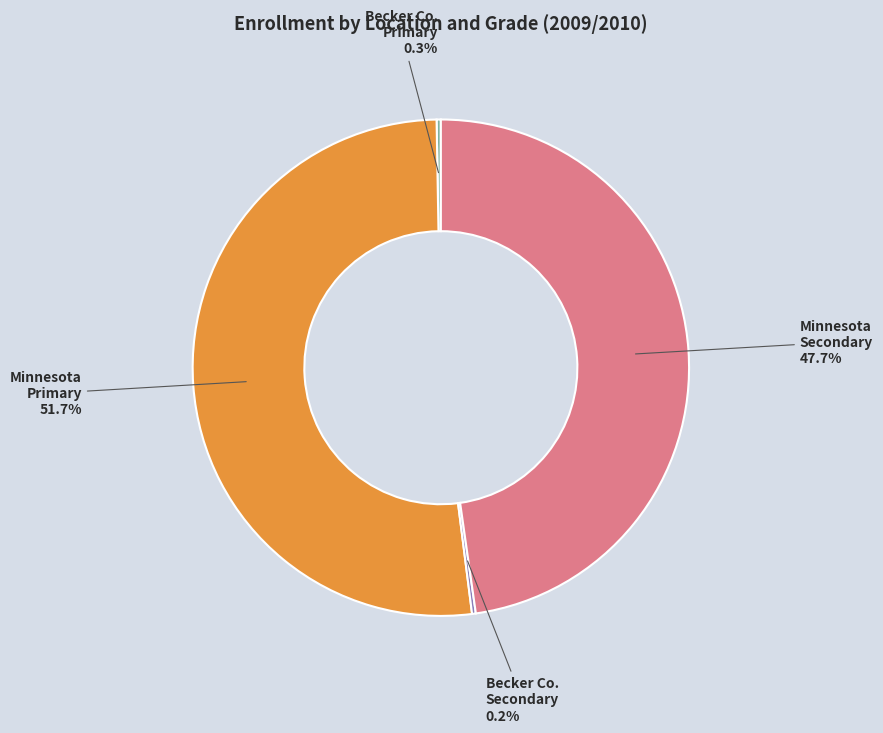

Does any single category account for the majority?

Yes